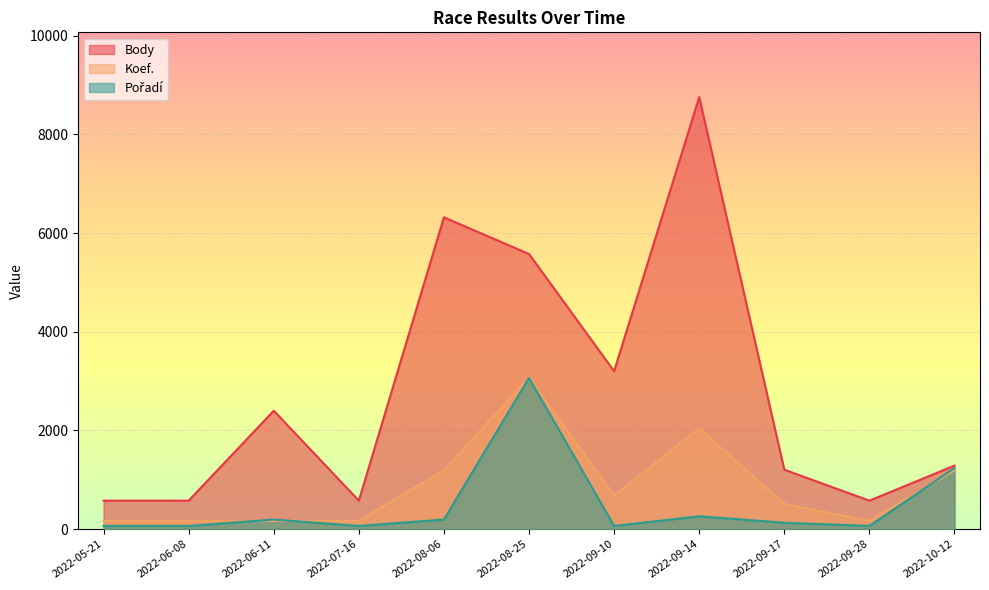

Which category has the lowest value across all series?

2022-05-21